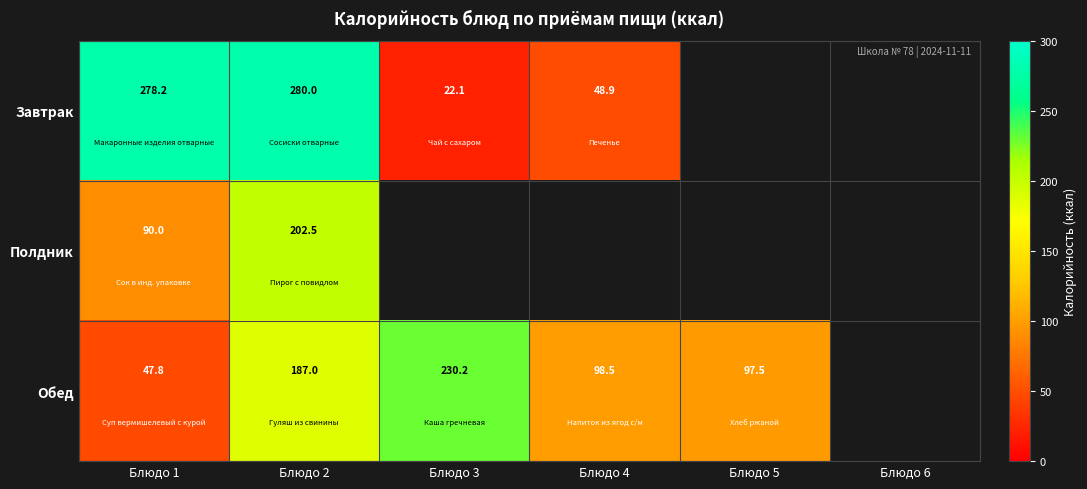

Is the value of Обед at Блюдо 1 greater than the value of Завтрак at Блюдо 1?

No